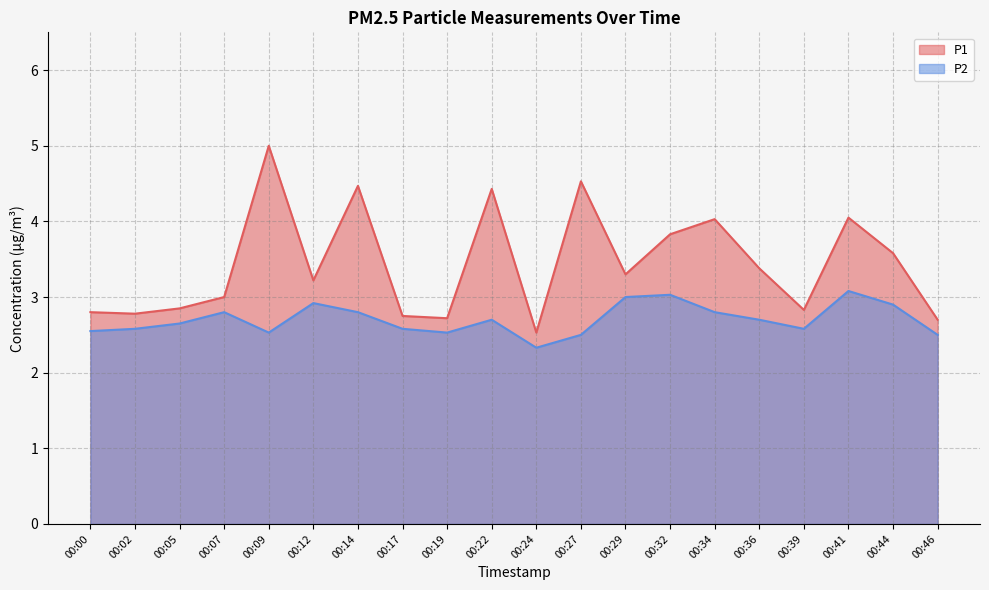

Where is P1 nearest to the value 3?

00:07